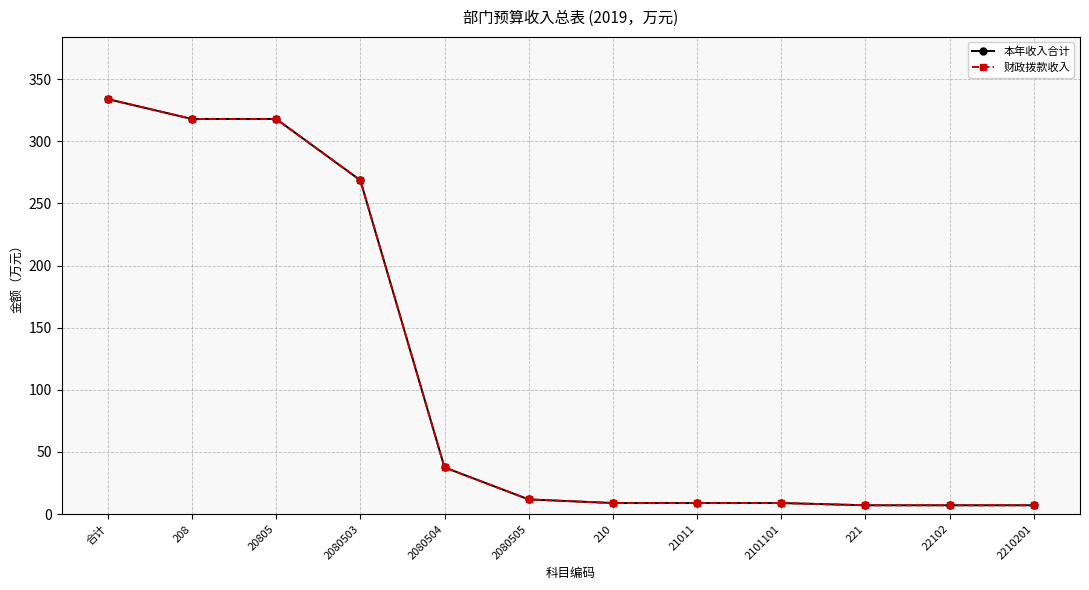

At which label does 本年收入合计 first exceed 11?

合计